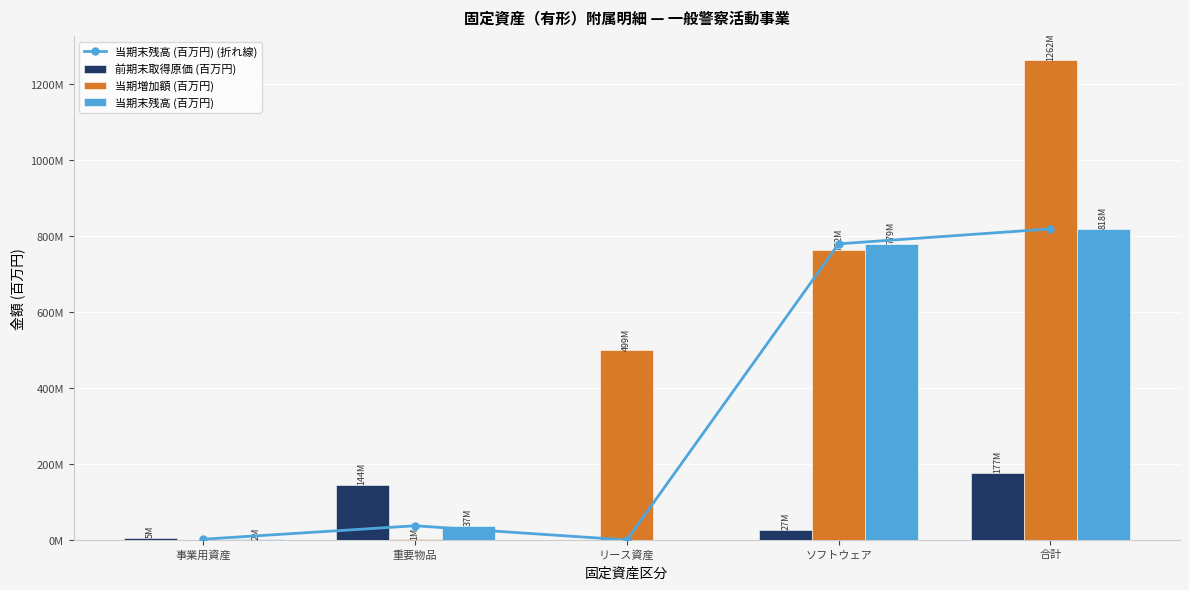

What is the average value of the 当期末残高 (百万円) series?

327327510